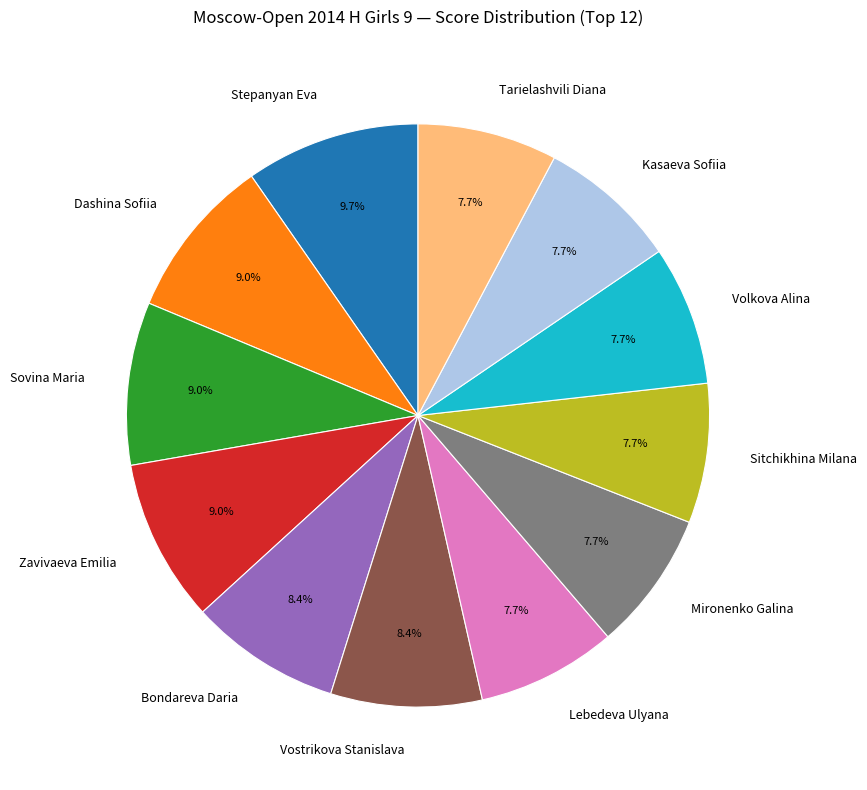

Is Tarielashvili Diana the majority of the pie?

No